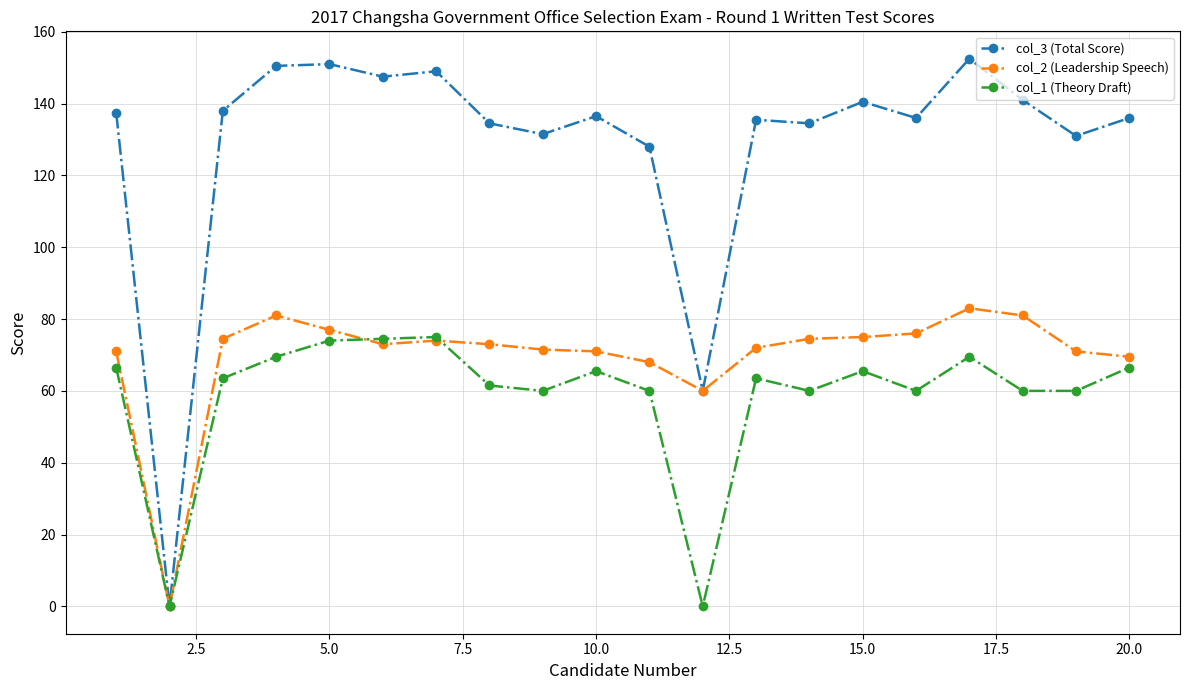

What is the value of the col_1 (Theory Draft) point at the 3rd from the left?

63.5